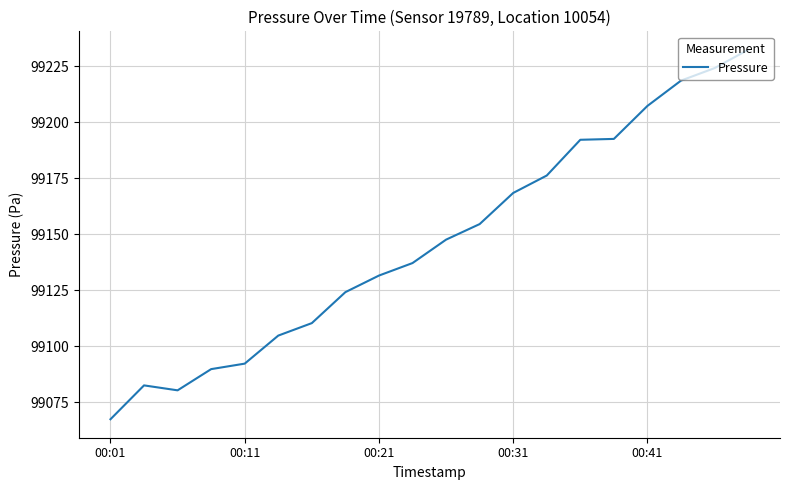

What is the difference between the maximum and minimum values?

164.9